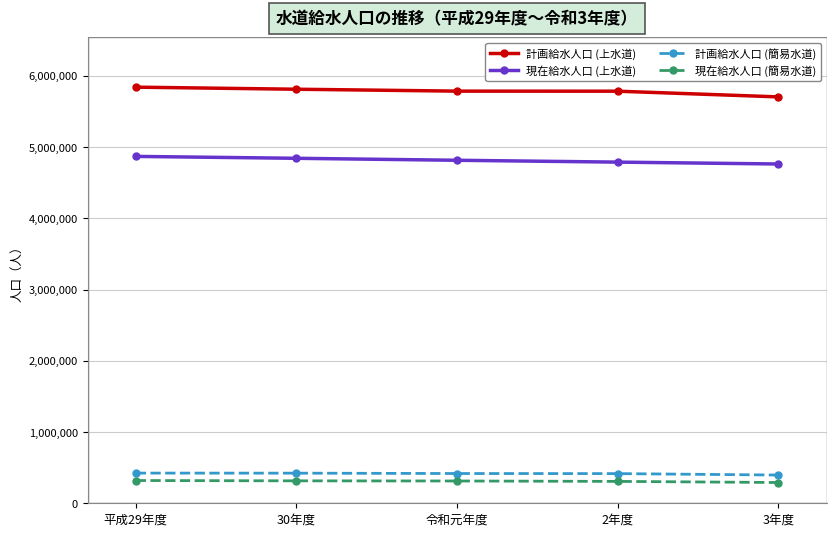

What is the difference between the second highest and minimum values in the 計画給水人口 (上水道) series?

107477